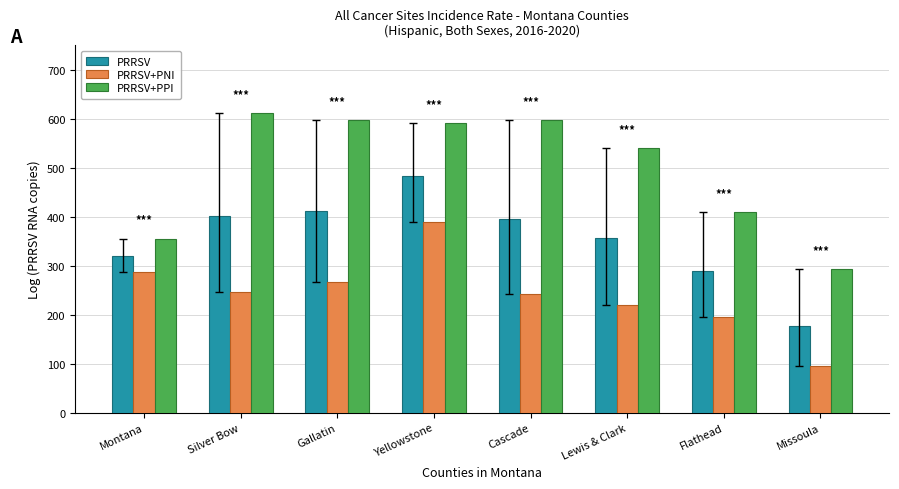

At which label does PRRSV+PPI reach its minimum?

Missoula